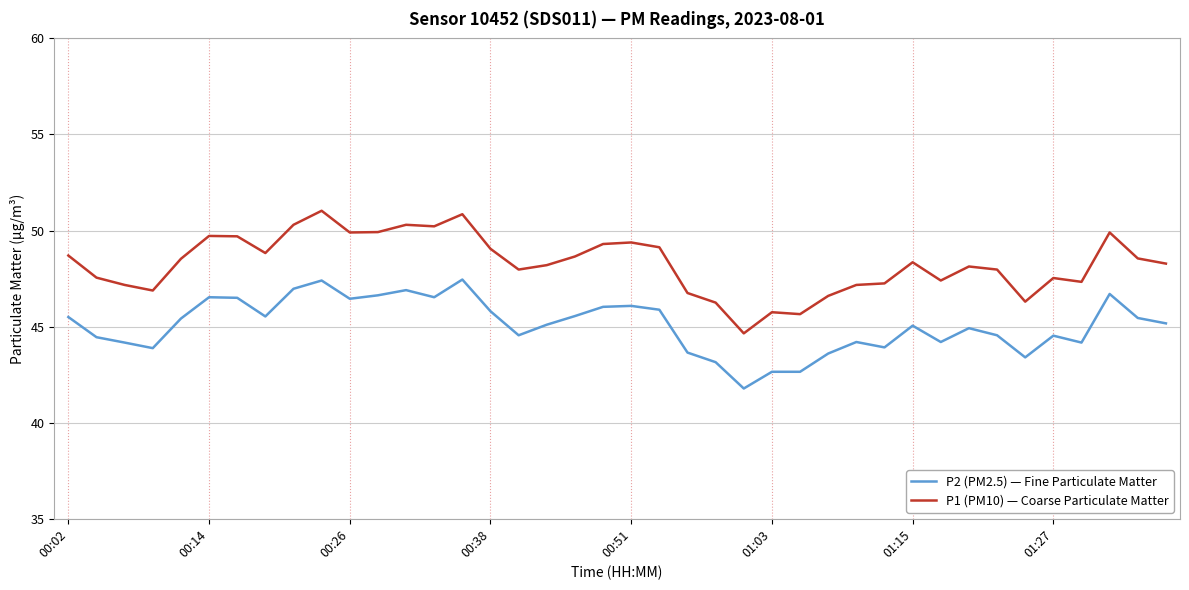

True or false: P2 (PM2.5) — Fine Particulate Matter and P1 (PM10) — Coarse Particulate Matter intersect in this chart.

False